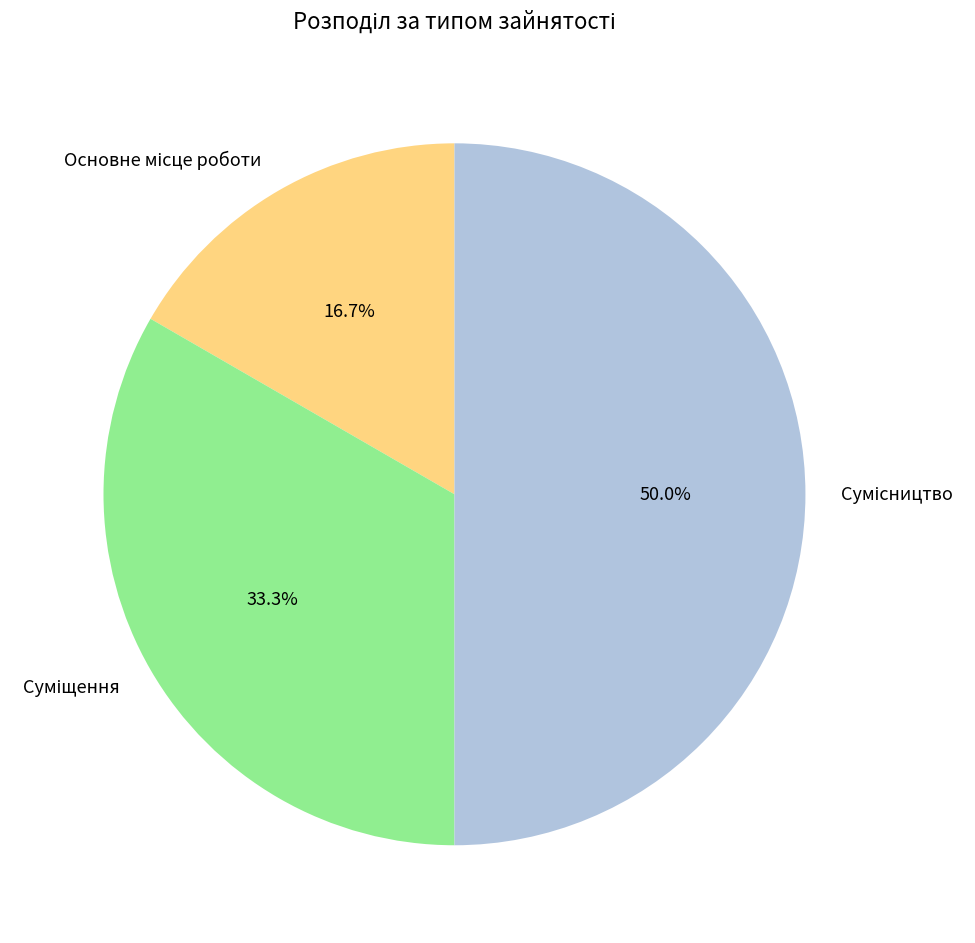

Count the number of slices in the pie.

3